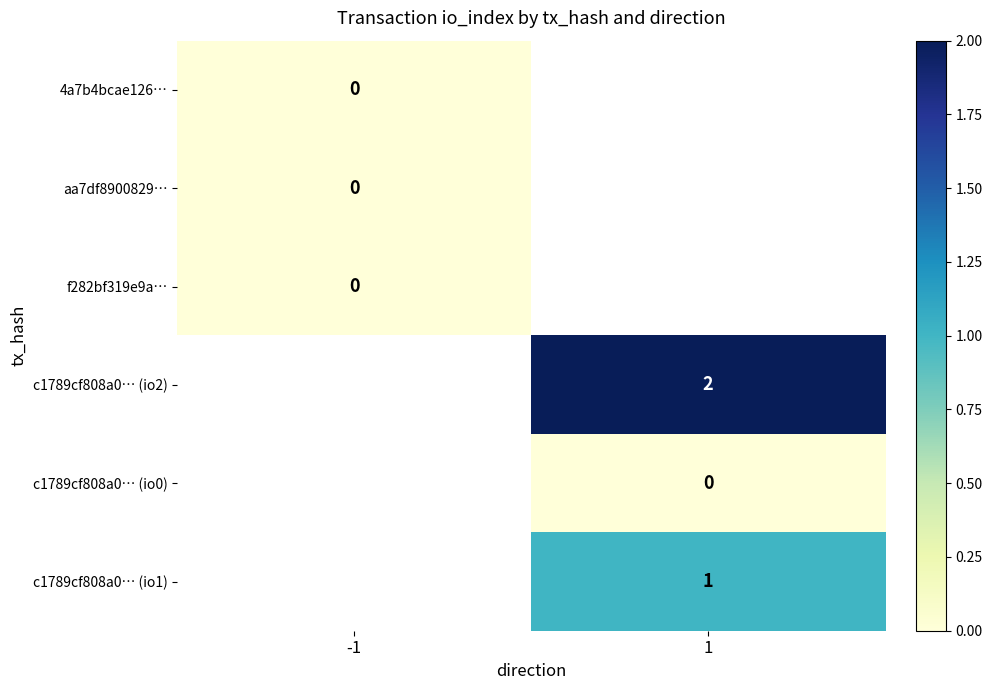

The c1789cf808a0… (io1) series shows 2 at 1. True or false?

False